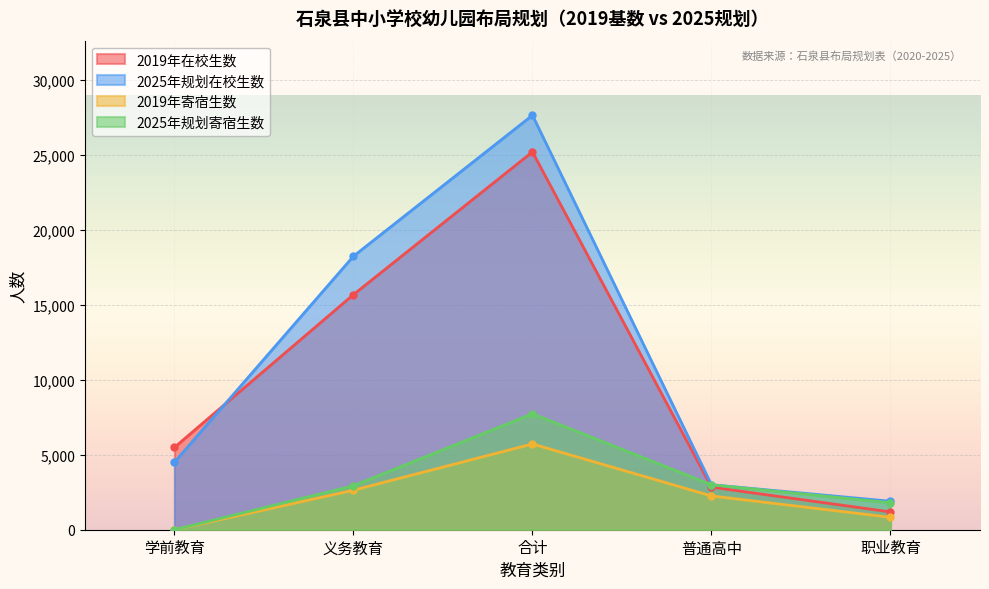

What is the difference between the 2019年寄宿生数 values at 学前教育 and 义务教育?

2637